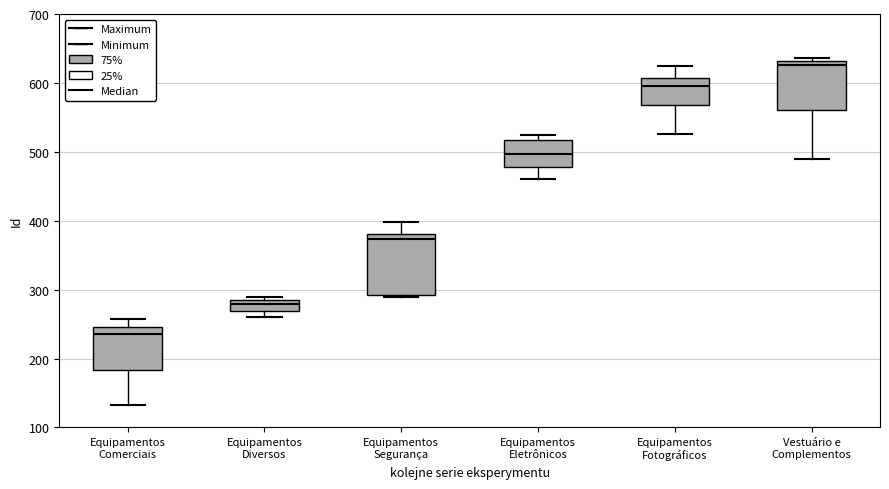

Which box's median line is the lowest?

Equipamentos Comerciais